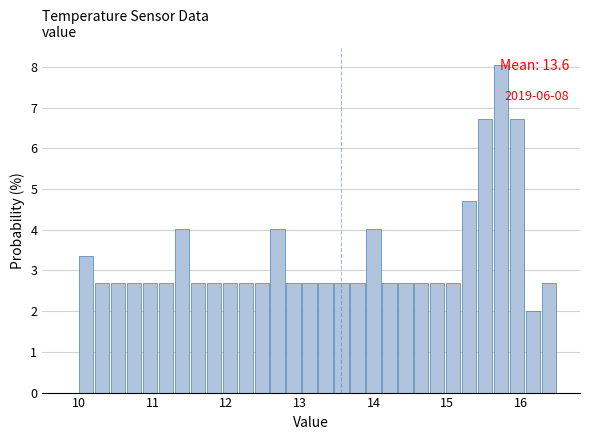

Around what value on the x-axis is the tallest bar? Give the approximate position of its centre, as read against the axis.

15.7